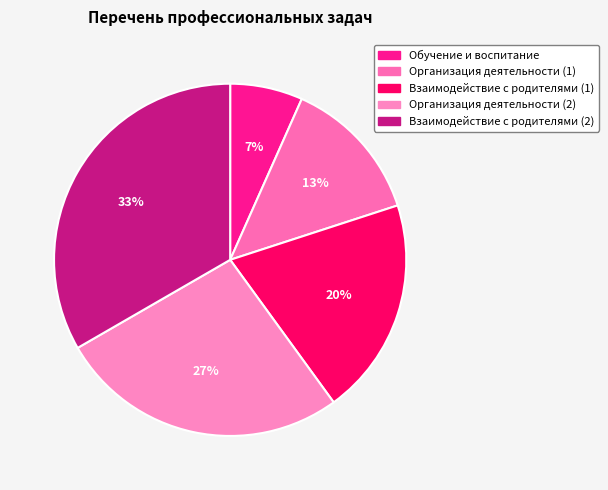

Count the number of slices in the pie.

5